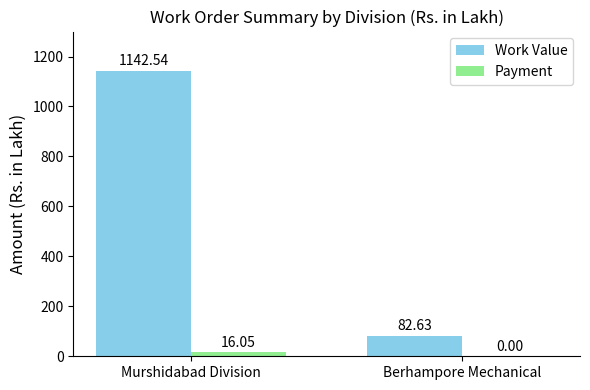

What is the sum of the Payment values at Berhampore Mechanical and Murshidabad Division?

16.1